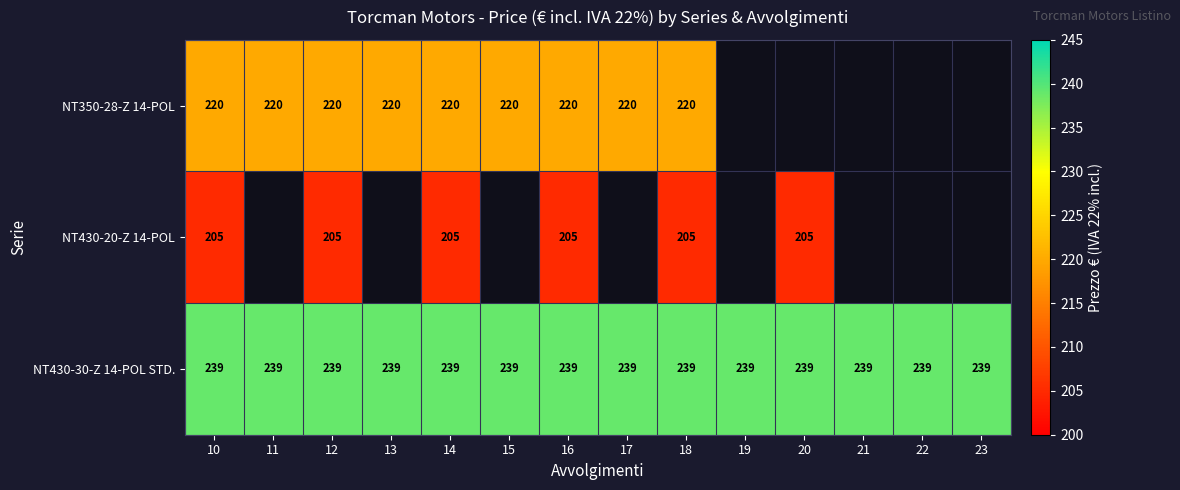

What is the difference between the highest and lowest values at 15?

19.0